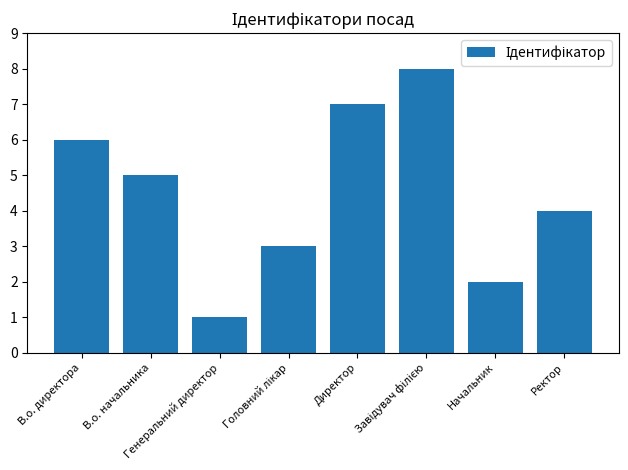

How many bars are there in total?

8